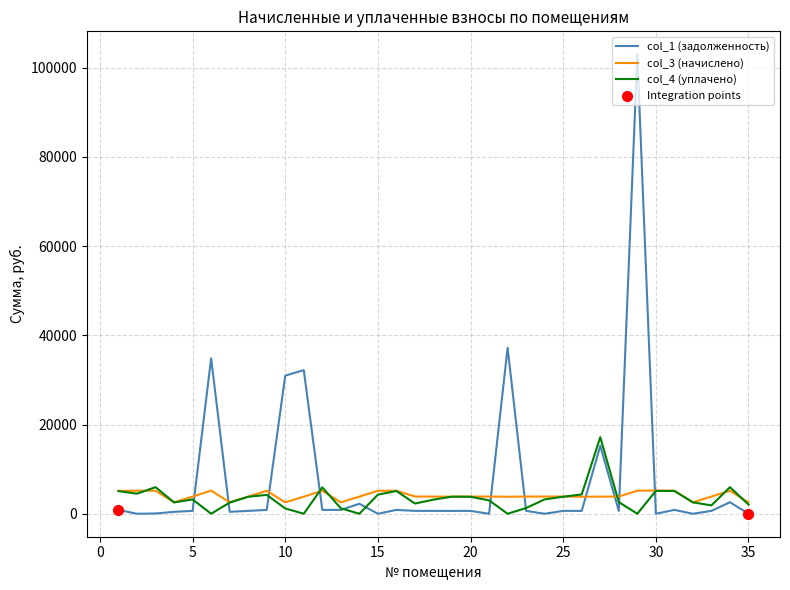

What is the highest value of the col_3 (начислено) series?

5196.2